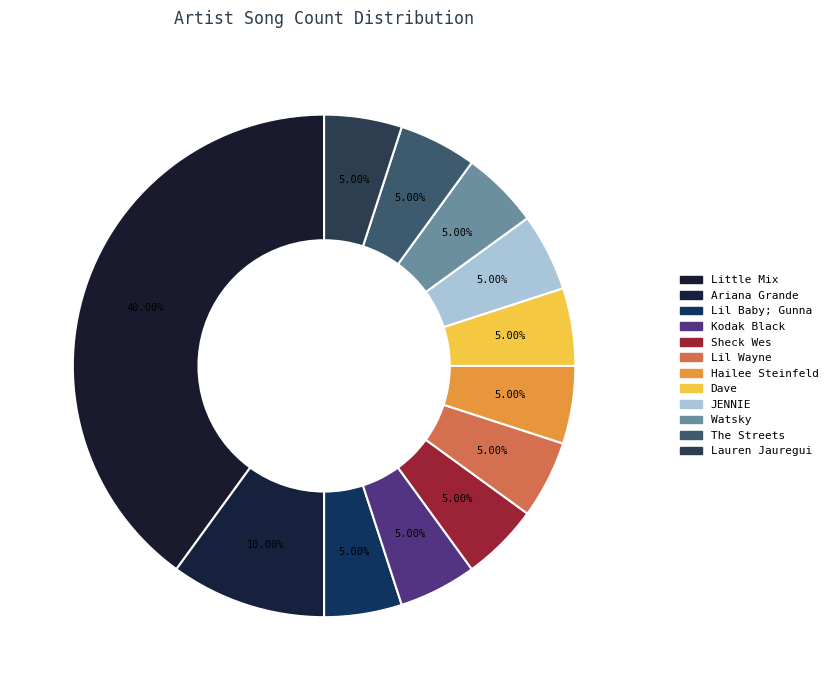

Rank the categories by value from lowest to highest.

Lil Baby; Gunna, Kodak Black, Sheck Wes, Lil Wayne, Hailee Steinfeld, Dave, JENNIE, Watsky, The Streets, Lauren Jauregui, Ariana Grande, Little Mix